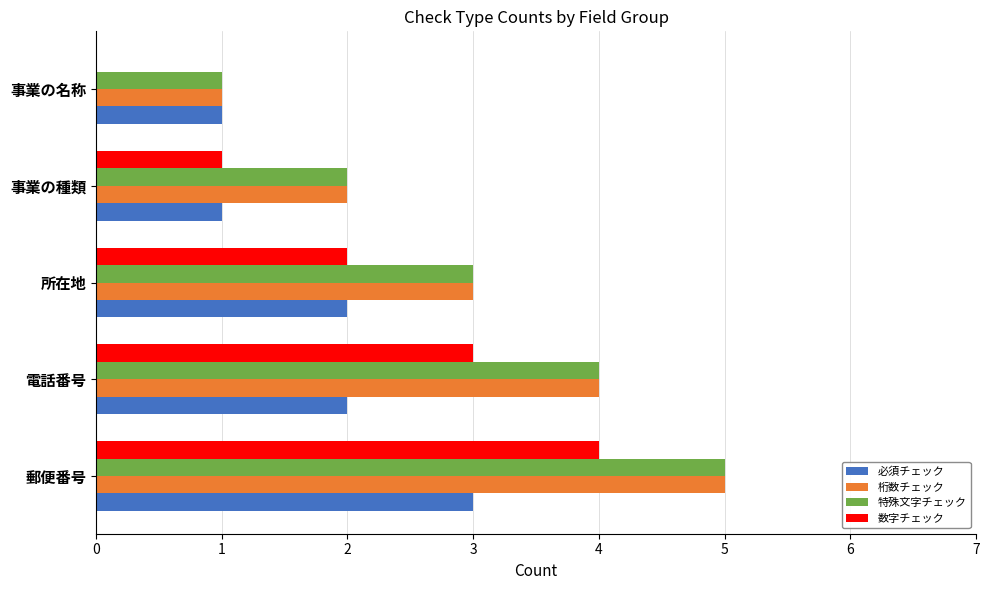

Is the value of 特殊文字チェック at 事業の名称 greater than the value of 数字チェック at 郵便番号?

No